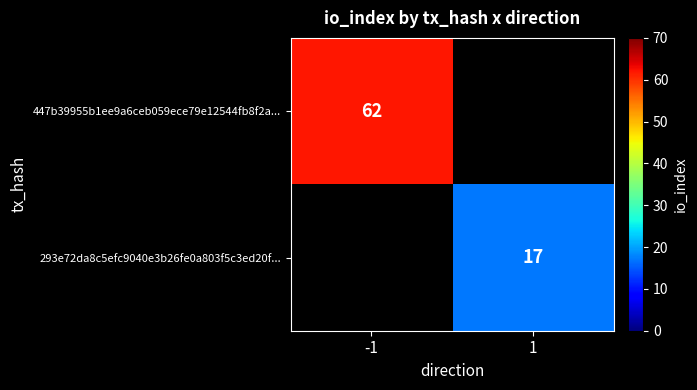

The value of 293e72da8c5efc9040e3b26fe0a803f5c3ed20f... at 1 is 25. True or false?

False